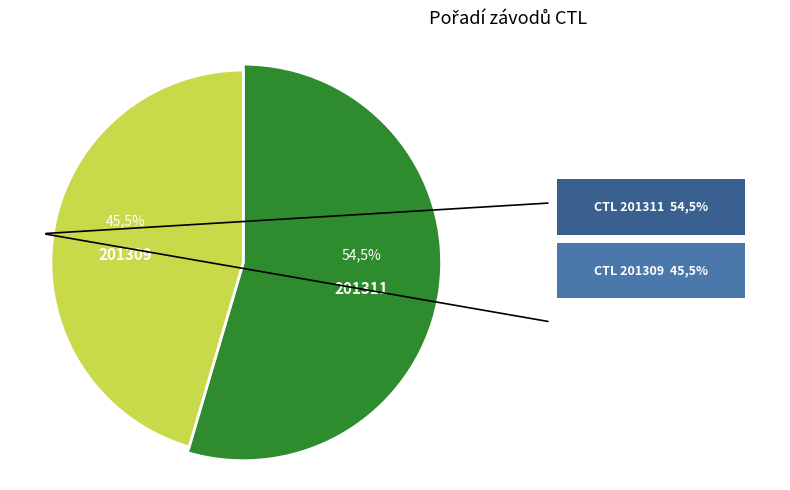

To the nearest percent, what is the difference between the largest and smallest slice percentages?

9%